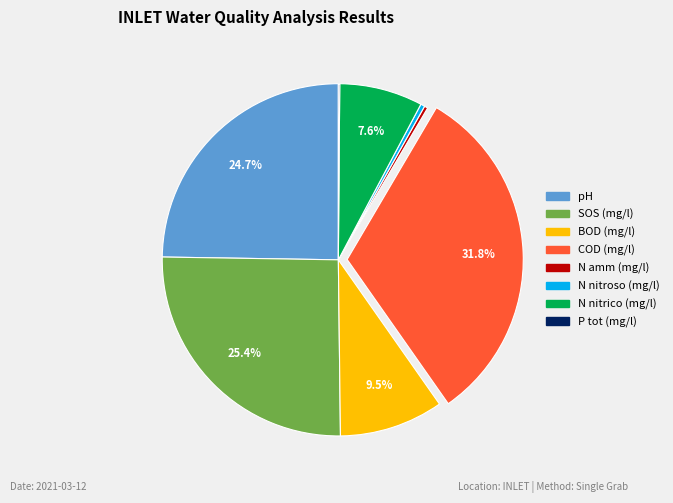

Is there any slice that represents more than half of the pie?

No